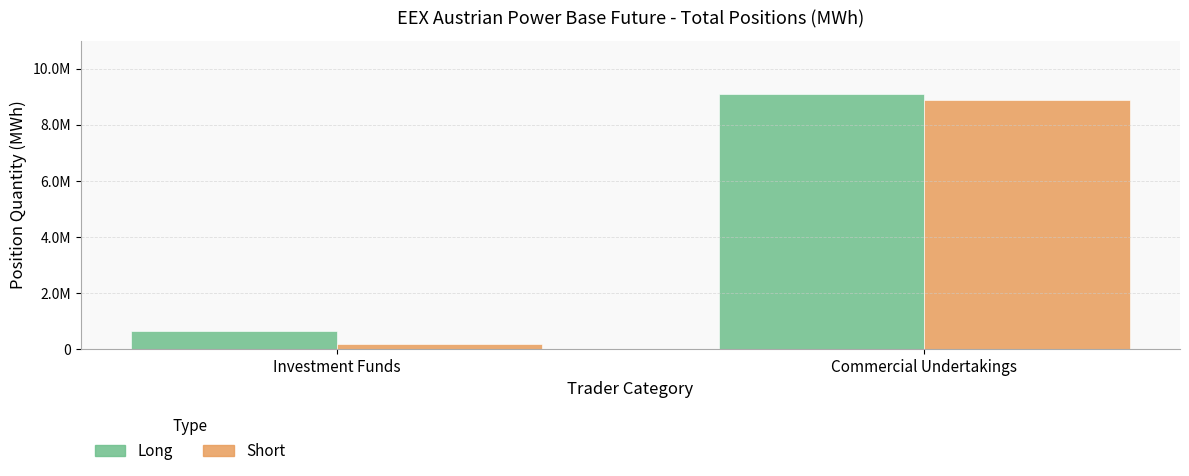

Which has a higher value, Investment Funds or Commercial Undertakings?

Commercial Undertakings